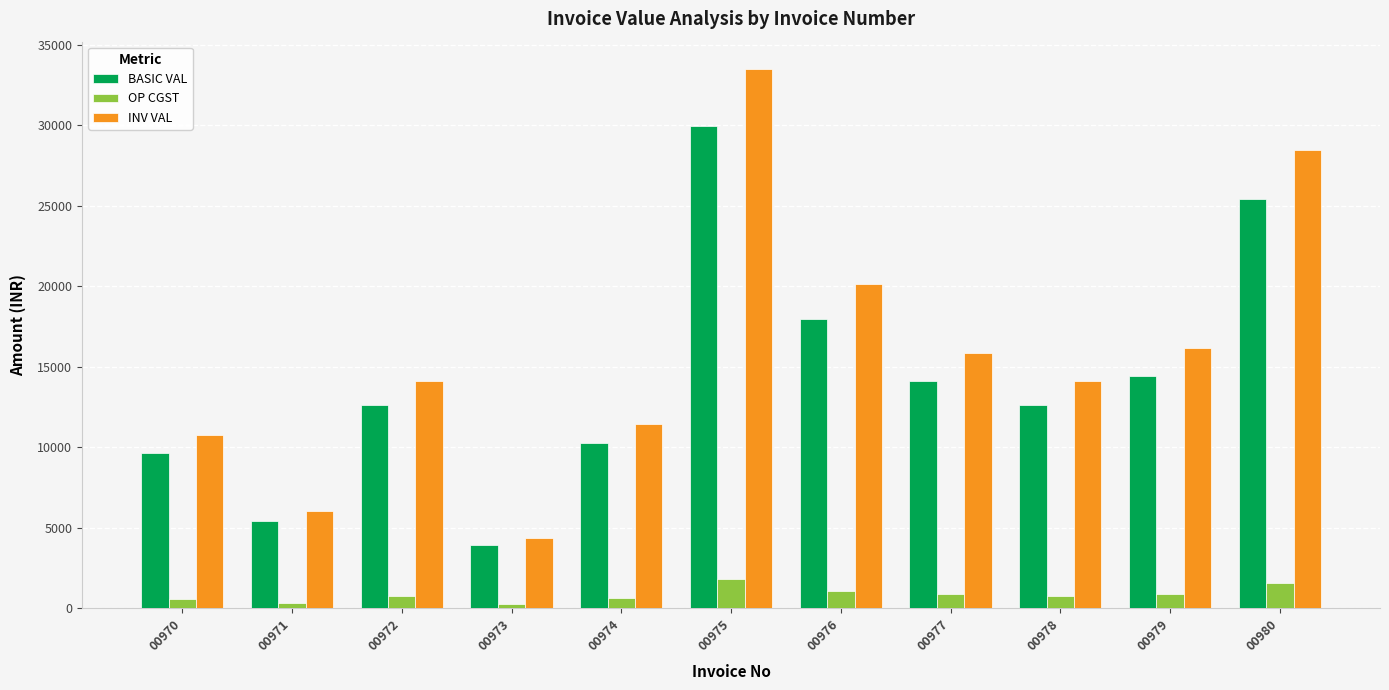

How many bars are there in total?

33